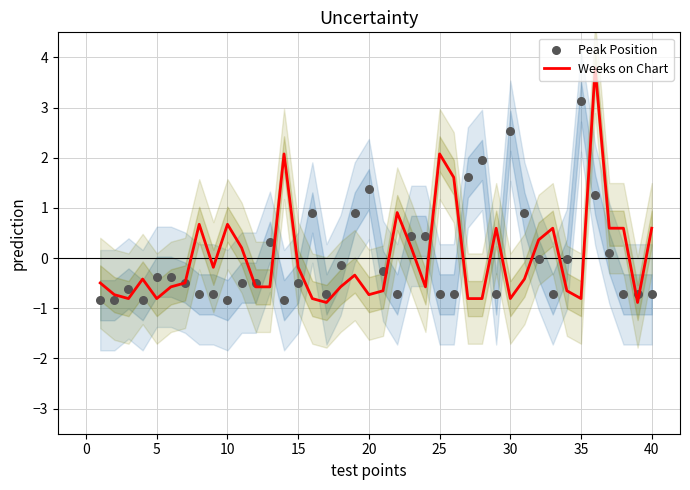

Which series has the widest spread of Y values?

Weeks on Chart